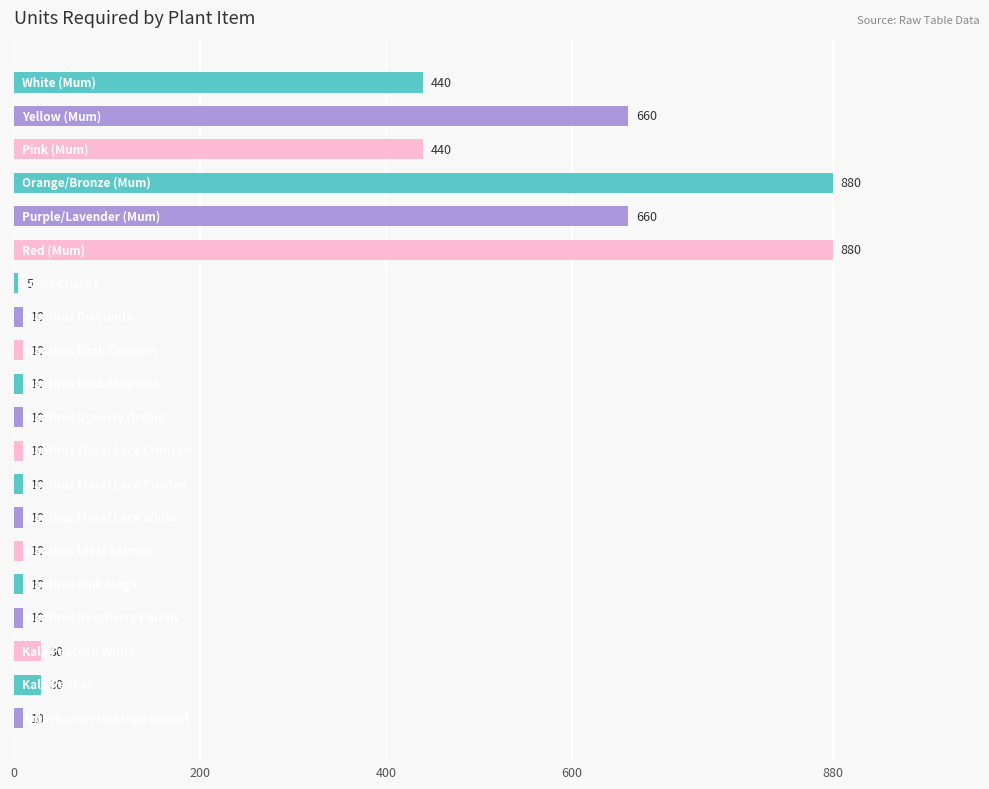

What is the sum of all values?

4135